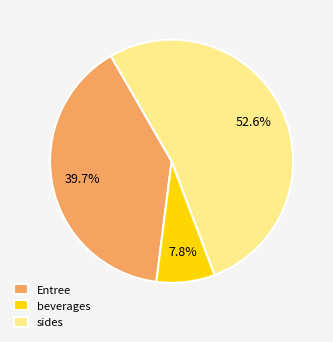

Is there a majority slice in this chart?

Yes